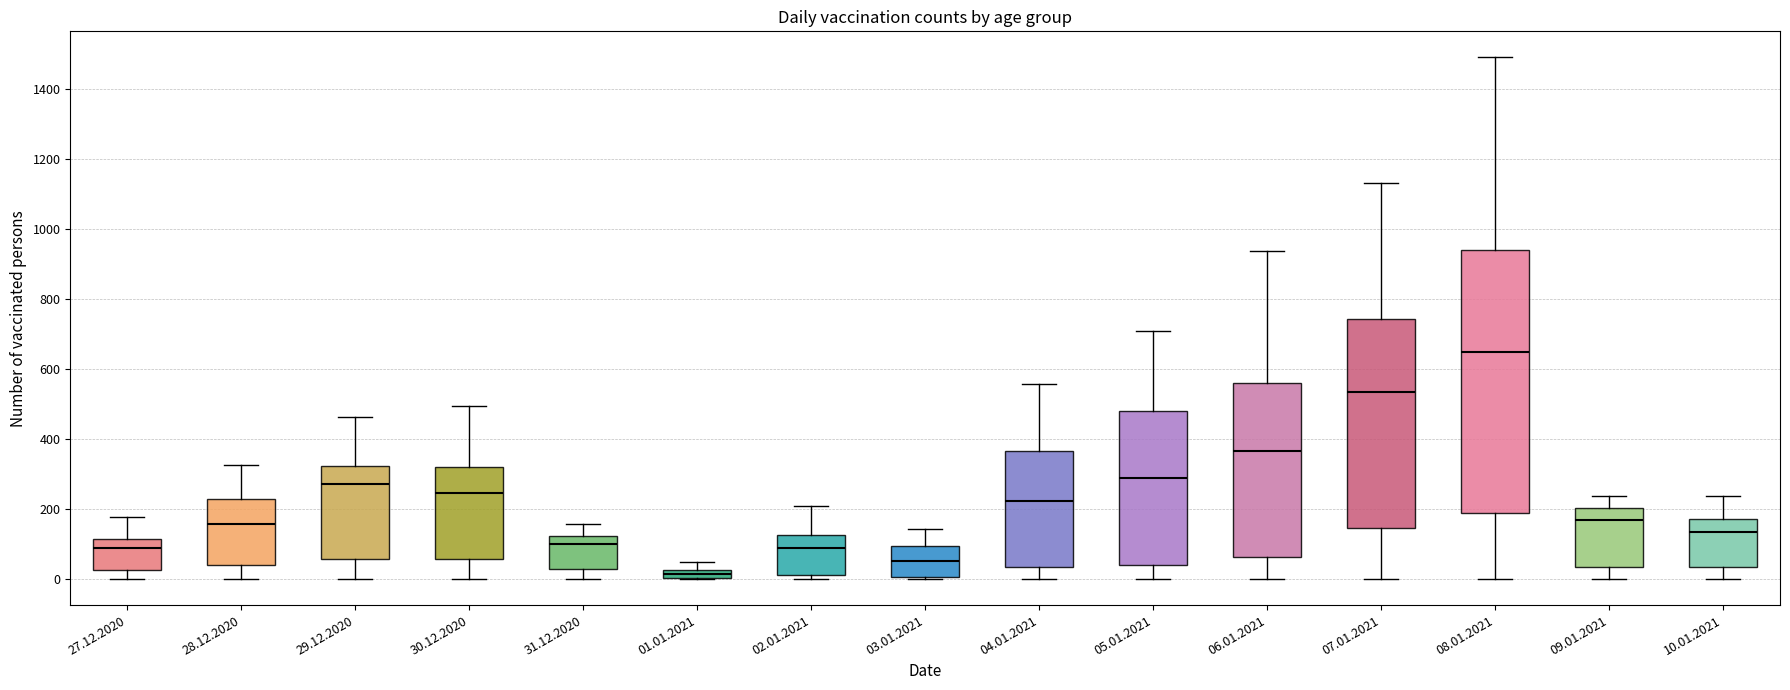

Which box has the lowest median line?

01.01.2021